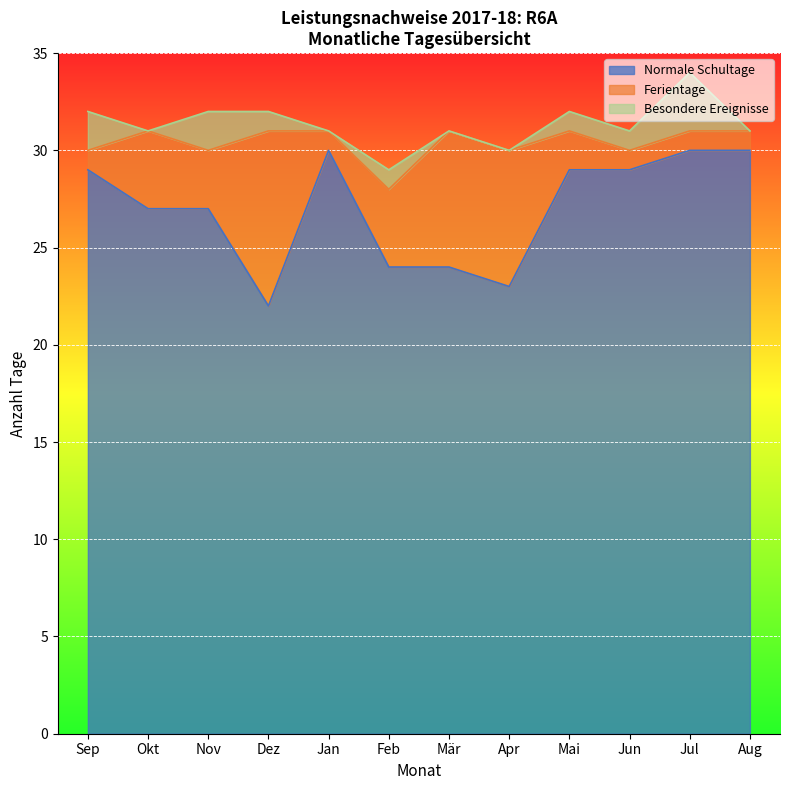

True or false: Normale Schultage has a value of 22 at Dez.

True